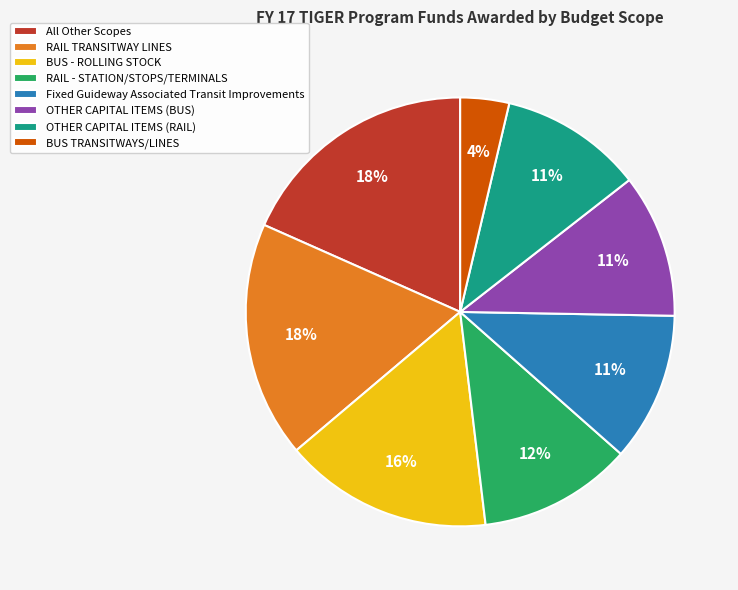

What is the smallest slice in the pie chart?

BUS TRANSITWAYS/LINES